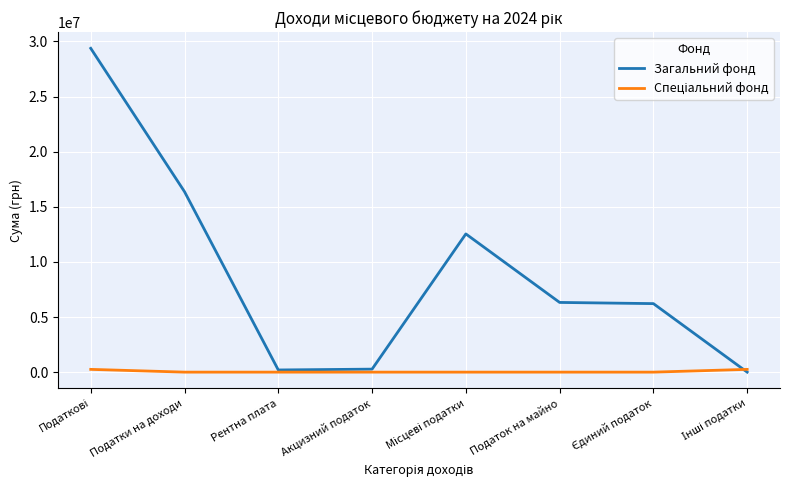

What is the sum of all Загальний фонд values?

71291680